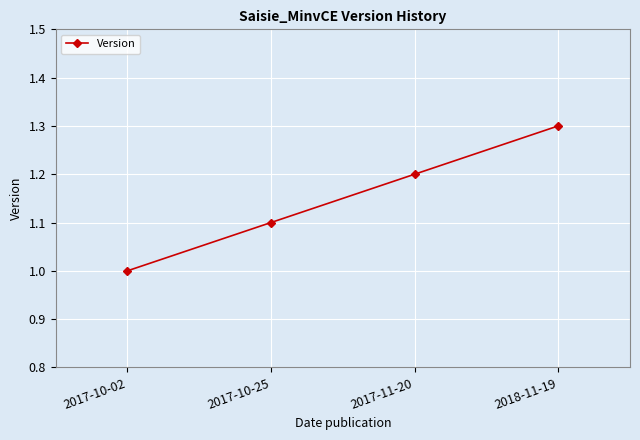

Which category has the lowest value across all series?

2017-10-02